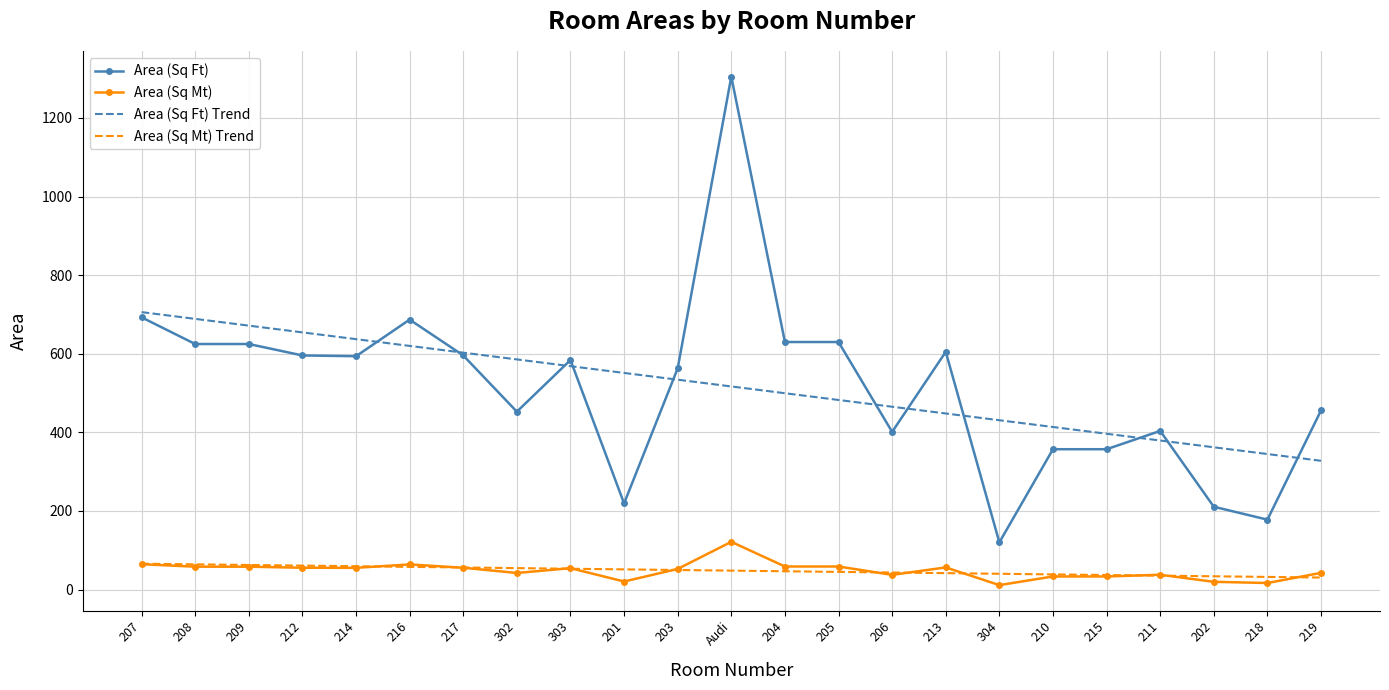

What position from the right is Audi?

12